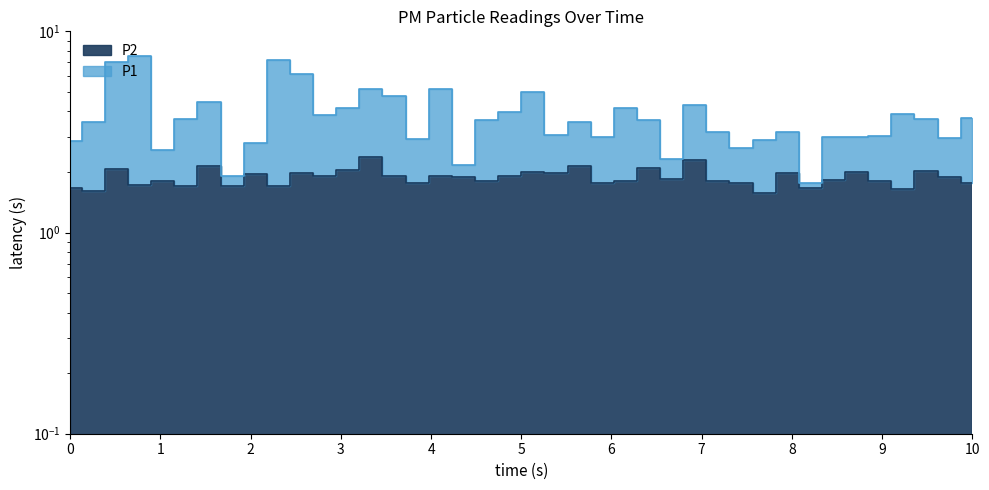

Reading left to right, transcribe all the data shown in this chart.

P1: 2.9	3.5	7.0	7.5	2.6	3.6	4.4	1.9	2.8	7.2	6.2	3.8	4.2	5.2	4.8	2.9	5.2	2.2	3.6	4.0	5.0	3.0	3.5	3.0	4.2	3.6	2.3	4.3	3.1	2.6	2.9	3.2	1.8	3.0	3.0	3.0	3.9	3.7	3.0	3.7
P2: 1.7	1.6	2.1	1.7	1.8	1.7	2.1	1.7	1.9	1.7	2.0	1.9	2.0	2.4	1.9	1.8	1.9	1.9	1.8	1.9	2.0	2.0	2.1	1.8	1.8	2.1	1.9	2.3	1.8	1.8	1.6	2.0	1.7	1.8	2.0	1.8	1.6	2.0	1.9	1.8